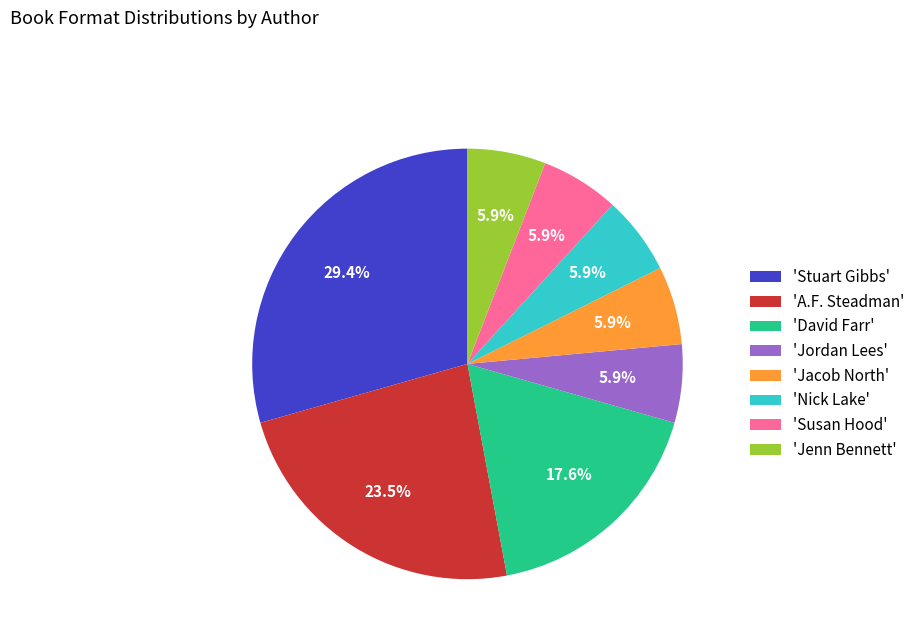

Which slice is the largest?

'Stuart Gibbs'